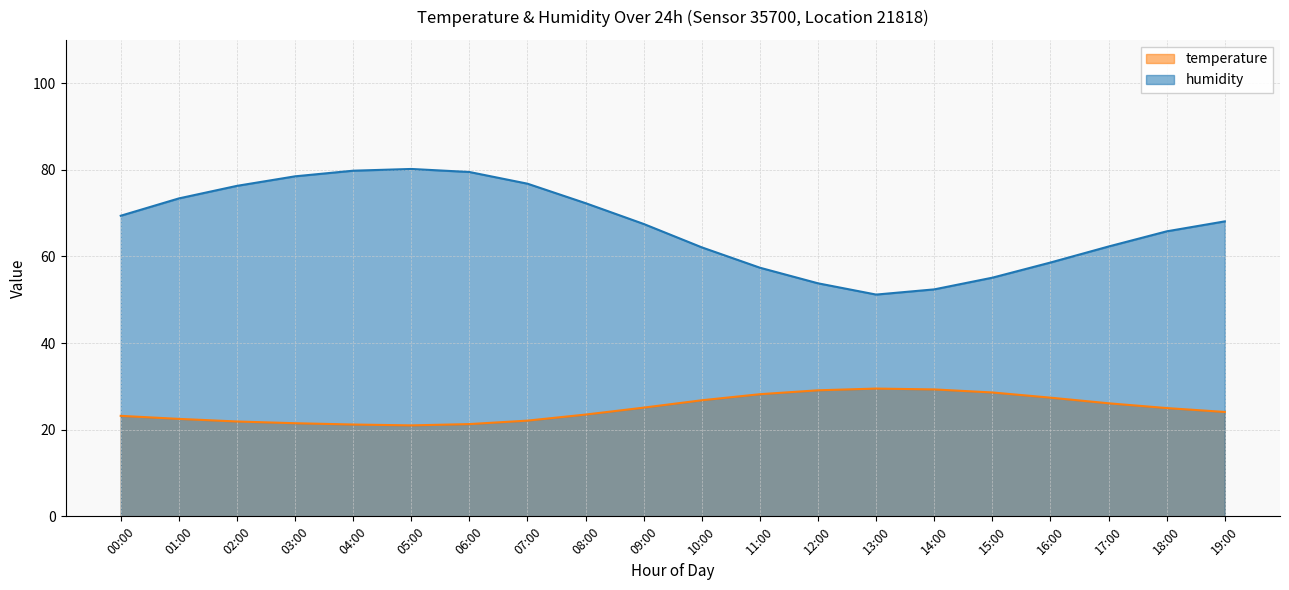

True or false: temperature and humidity intersect in this chart.

False